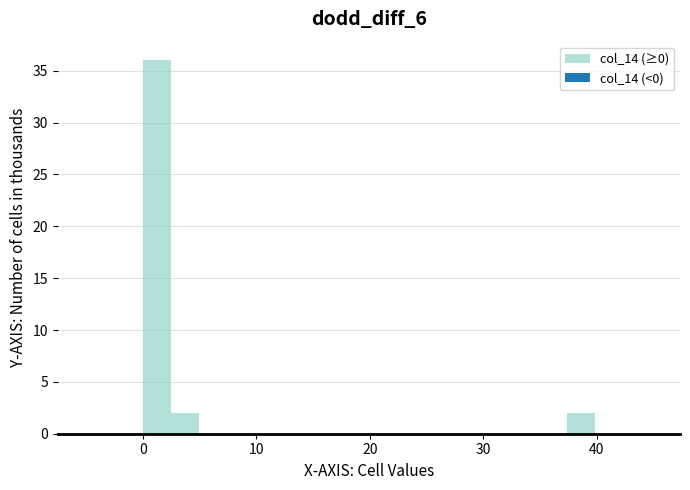

Read against the x-axis, roughly where is the centre of the tallest bar?

1